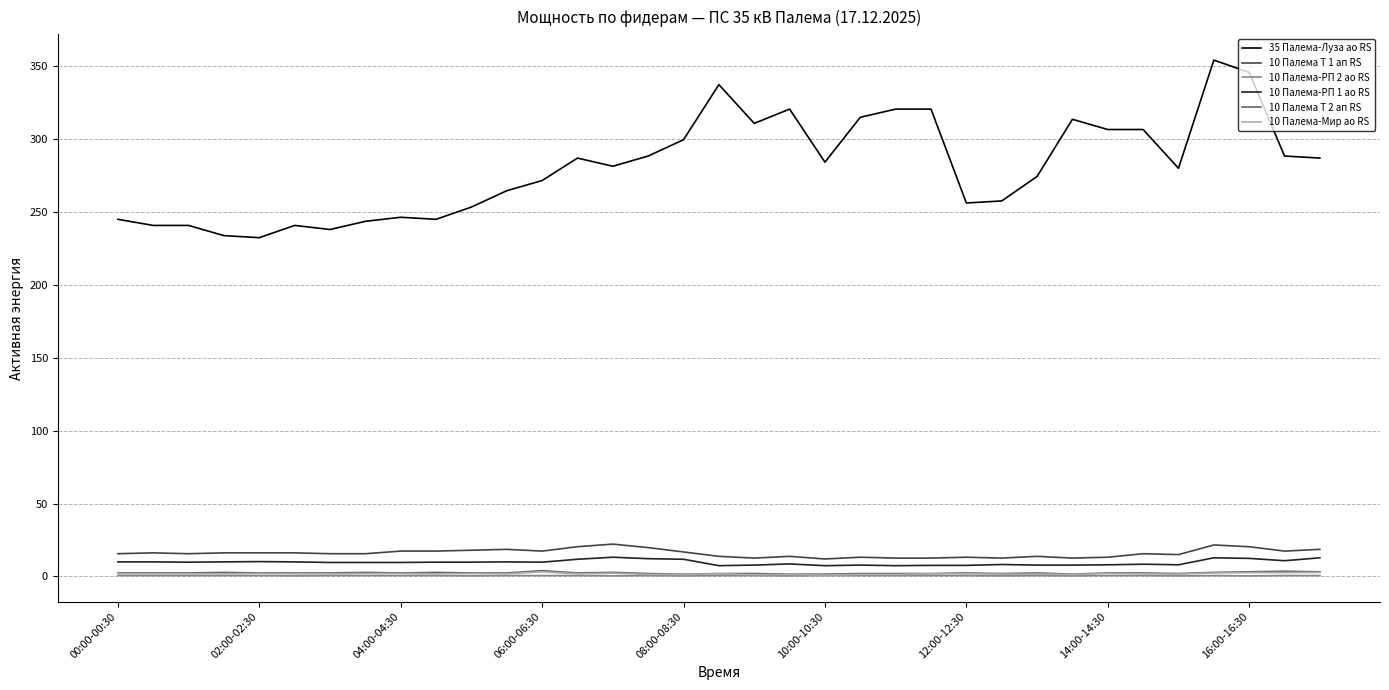

What is the highest value of the 10 Палема-РП 1 ао RS series?

13.2